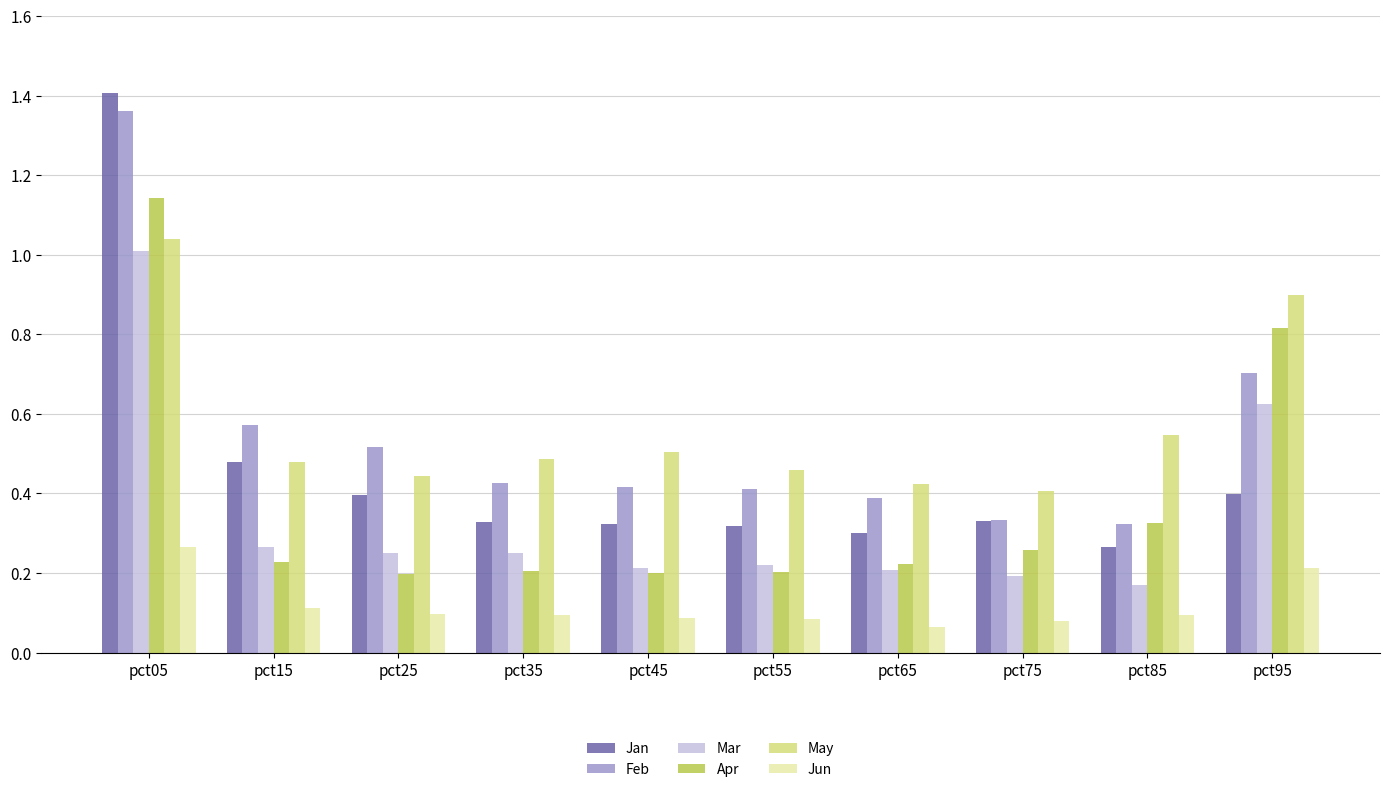

Count the number of categories in the chart.

10